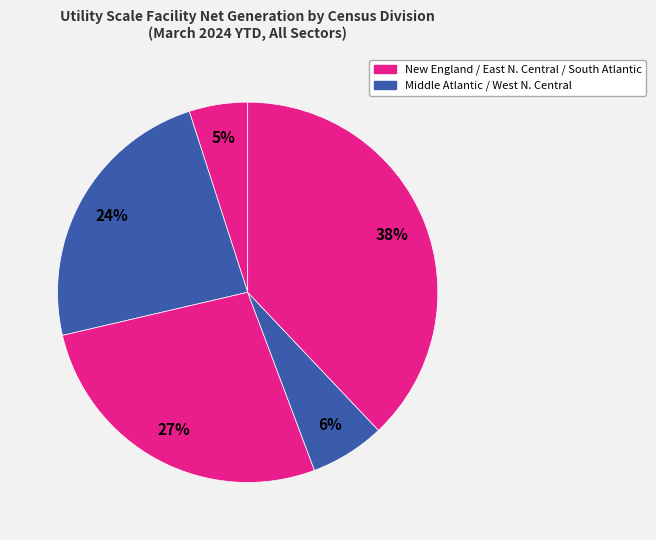

How many segments does this pie chart have?

5